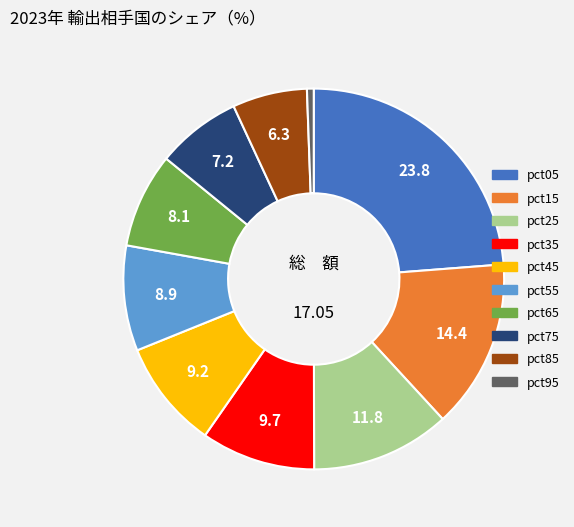

How many segments does this pie chart have?

10